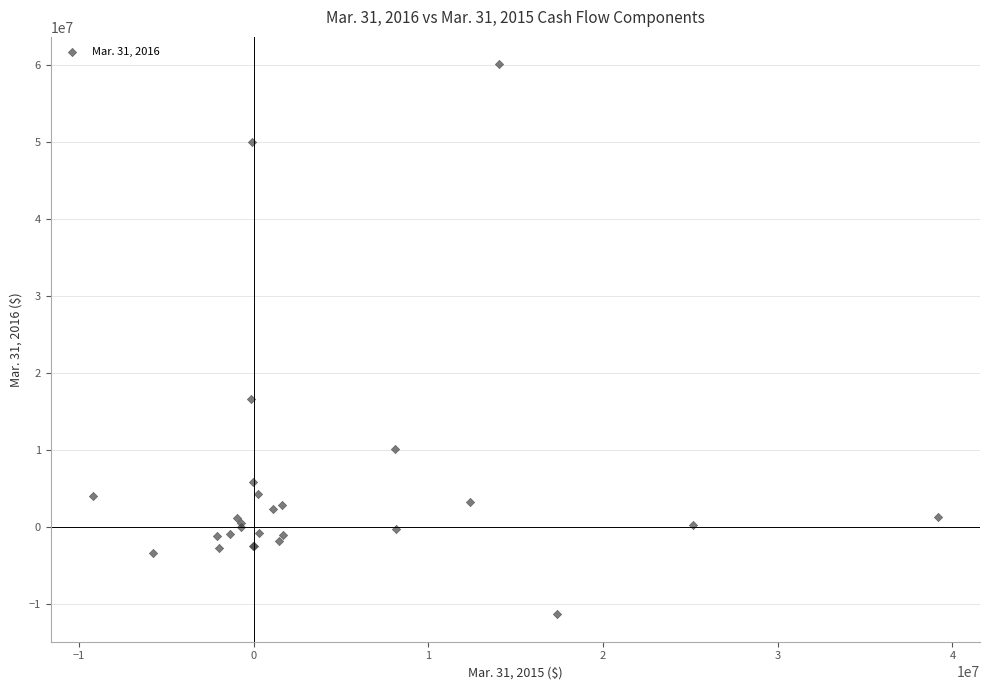

What Y value in the scatter plot is closest to 24334755?

16641394